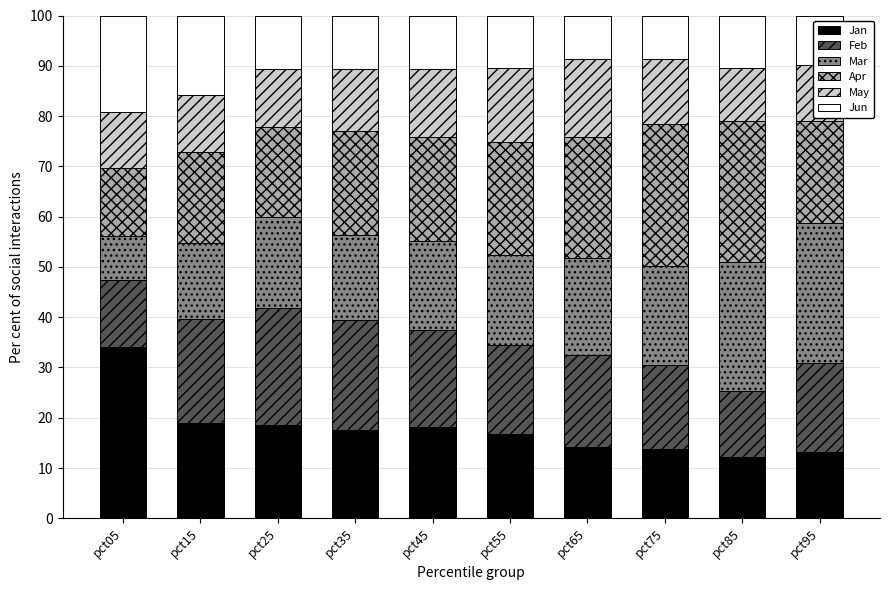

How many data points does each series have?

10